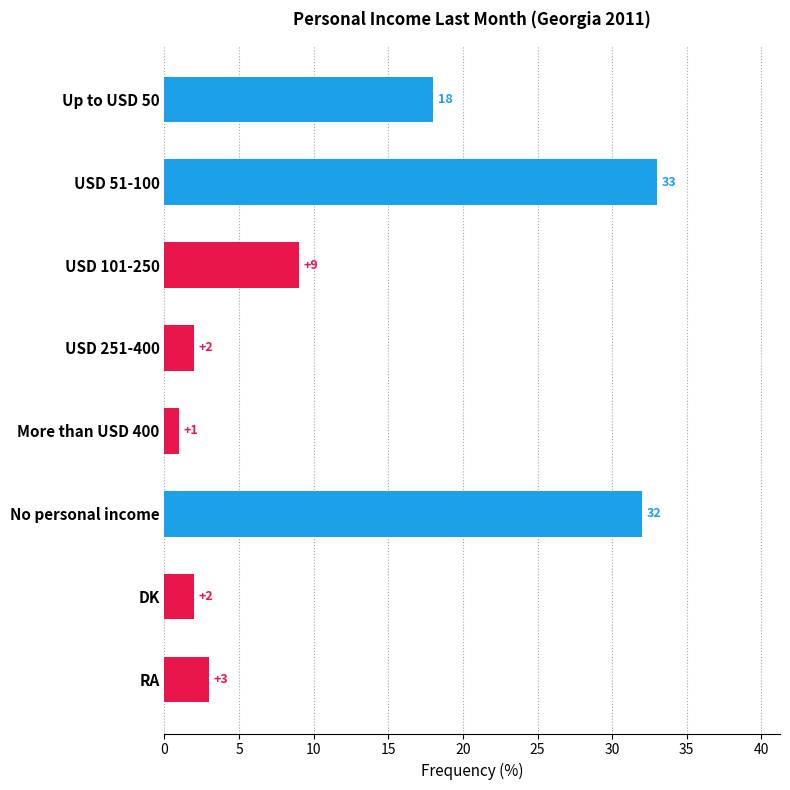

What is the value of the 7th bar from the top?

2